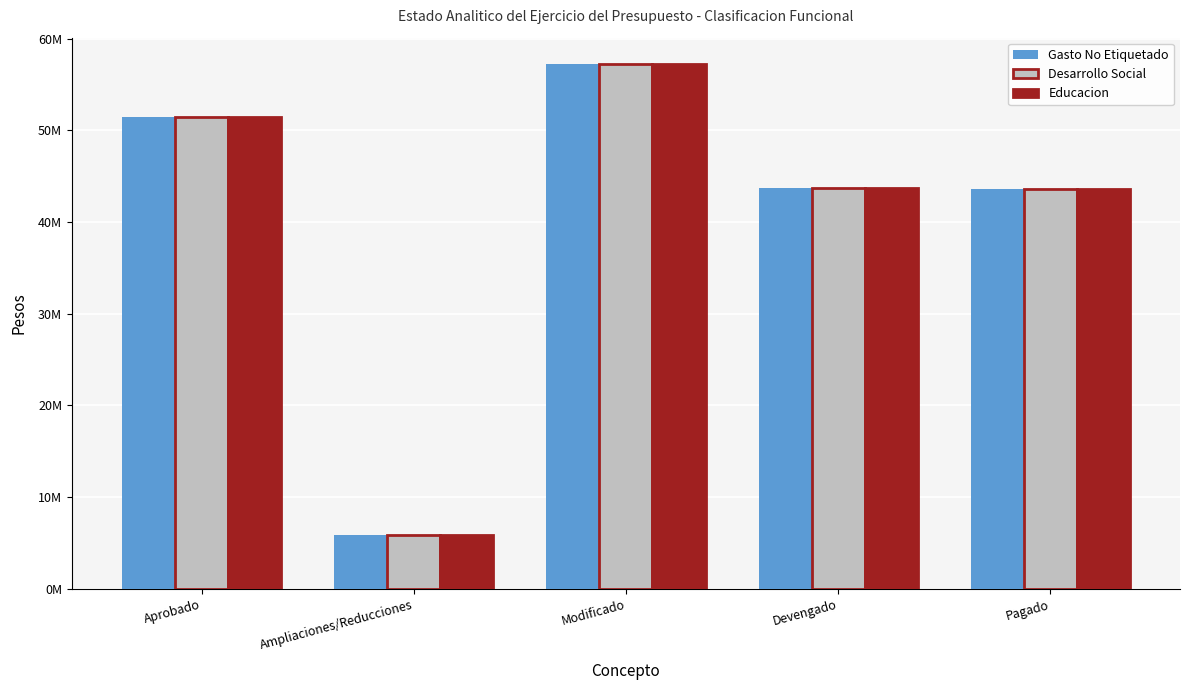

Which category has the highest value across all series?

Modificado